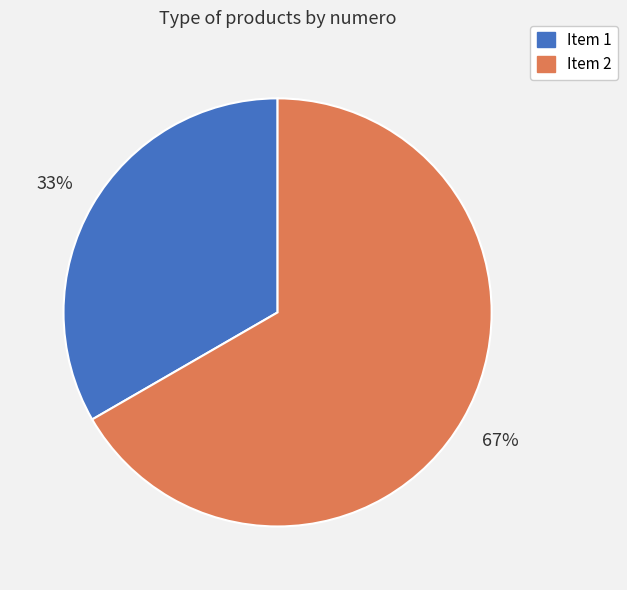

To the nearest percent, what is the average slice percentage?

50%